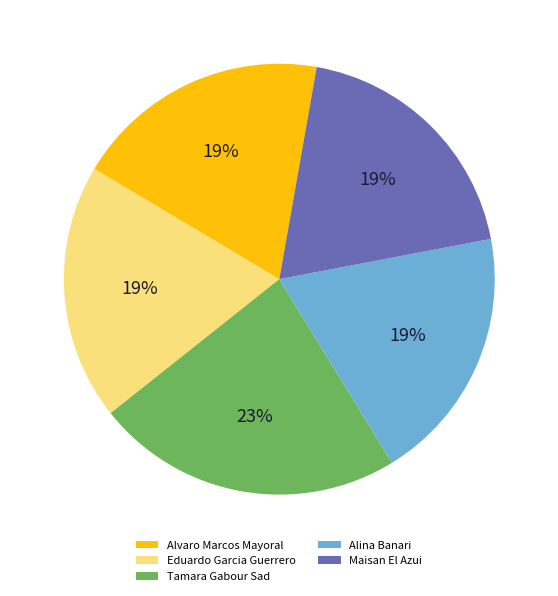

To the nearest percent, what is the difference between the Tamara Gabour Sad and Alina Banari slice percentages?

4%